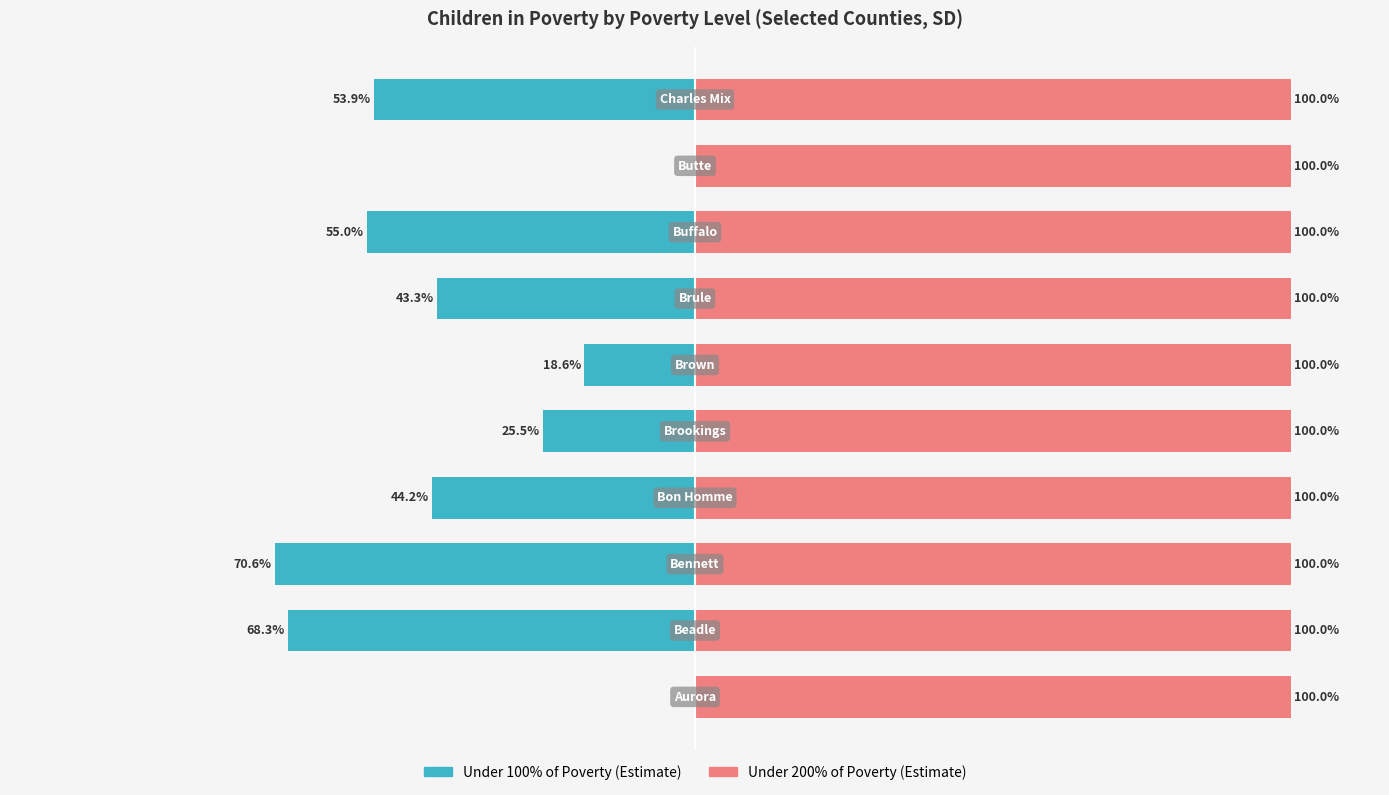

Rank the series by their maximum value, from lowest to highest.

Under 100% of Poverty (Estimate), Under 200% of Poverty (Estimate)